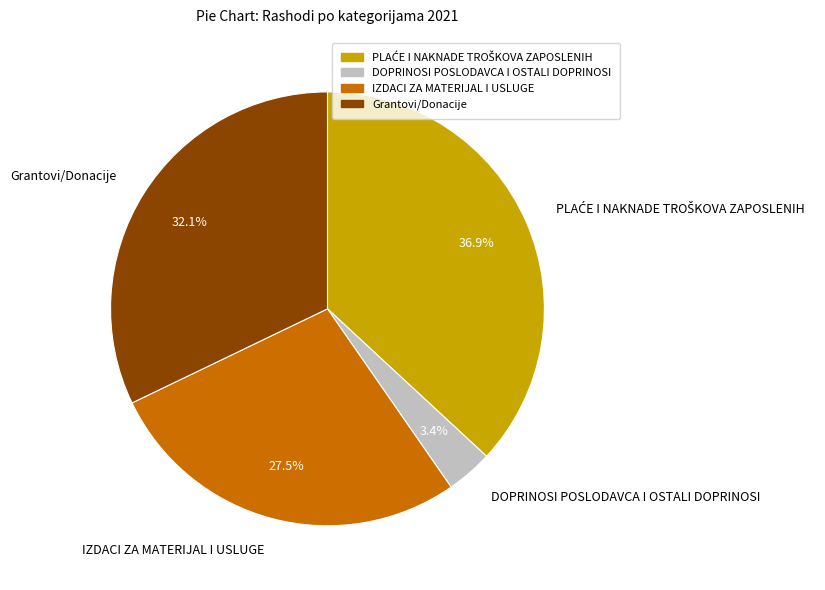

What is the ratio of the value at Grantovi/Donacije to the value at IZDACI ZA MATERIJAL I USLUGE?

1.2